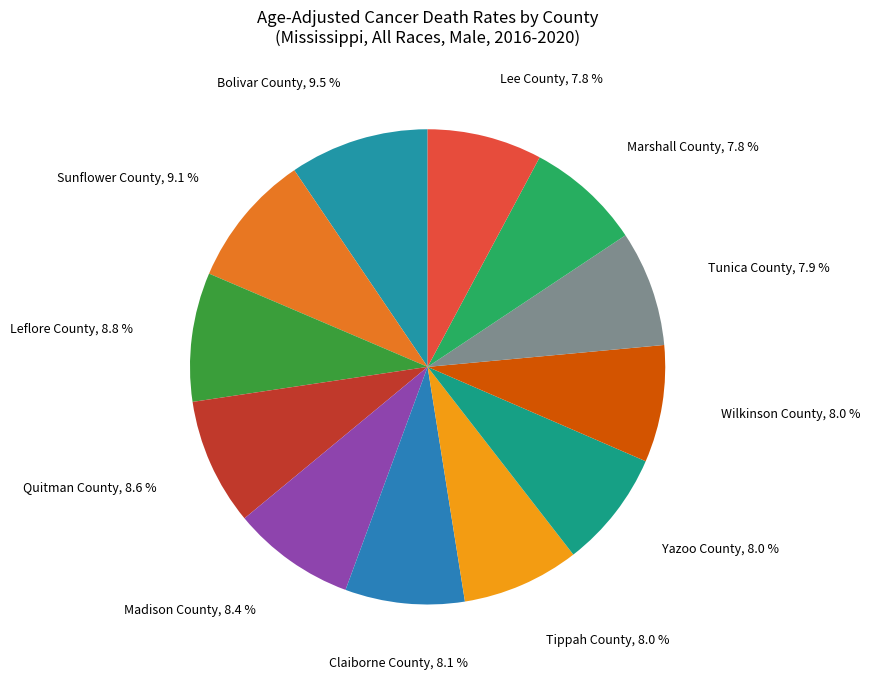

Count the number of slices in the pie.

12